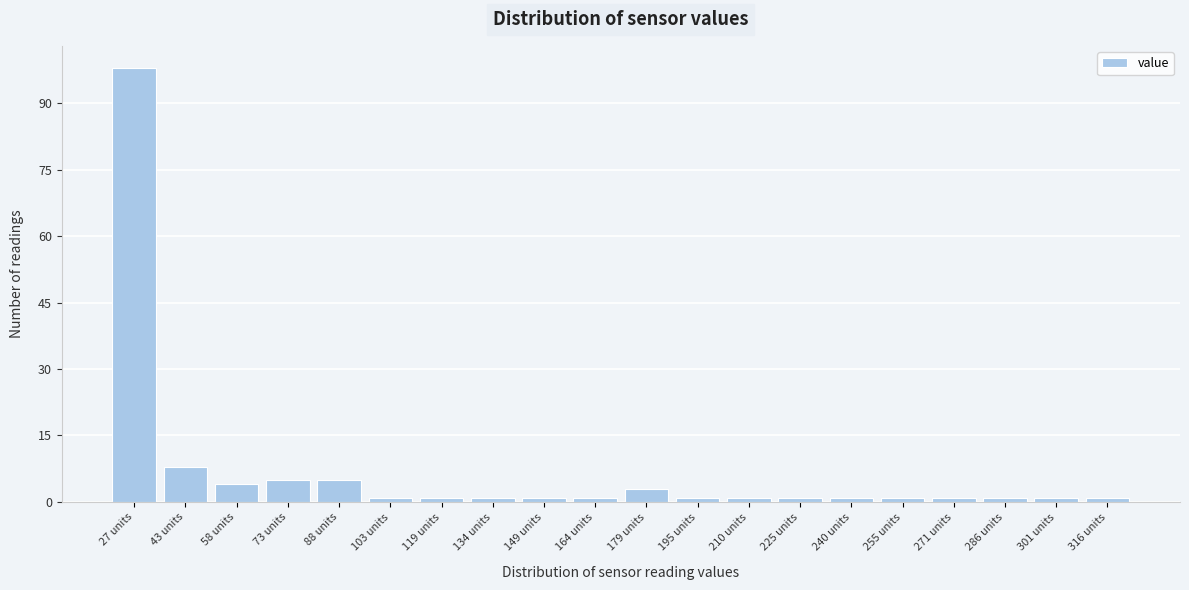

What is the height of the bar covering 50.2 to 65.4 on the x-axis? Neither the bar edges nor the heights are printed on the chart, so give them approximately, as read against the axes.

4